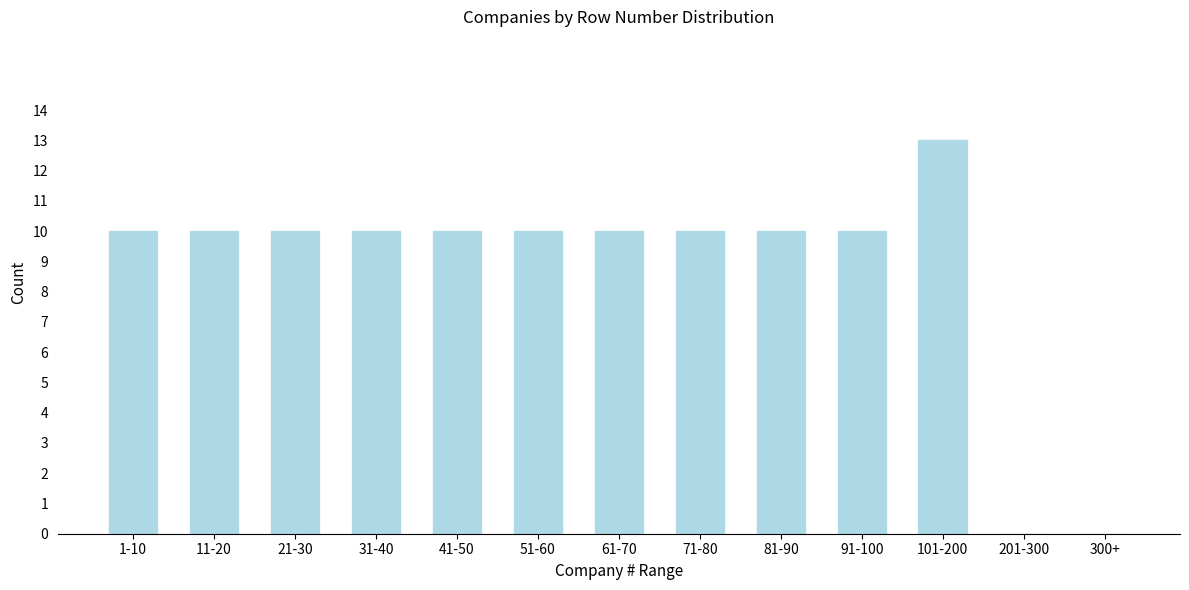

Reading left to right, list all the values displayed in this chart.

1-10=10	11-20=10	21-30=10	31-40=10	41-50=10	51-60=10	61-70=10	71-80=10	81-90=10	91-100=10	101-200=13	201-300=0	300+=0